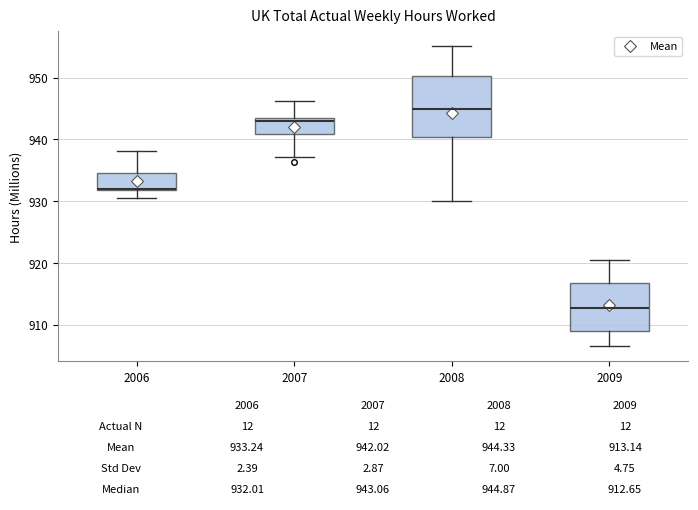

Comparing the boxes themselves (not the whiskers), which one is the tallest?

2008